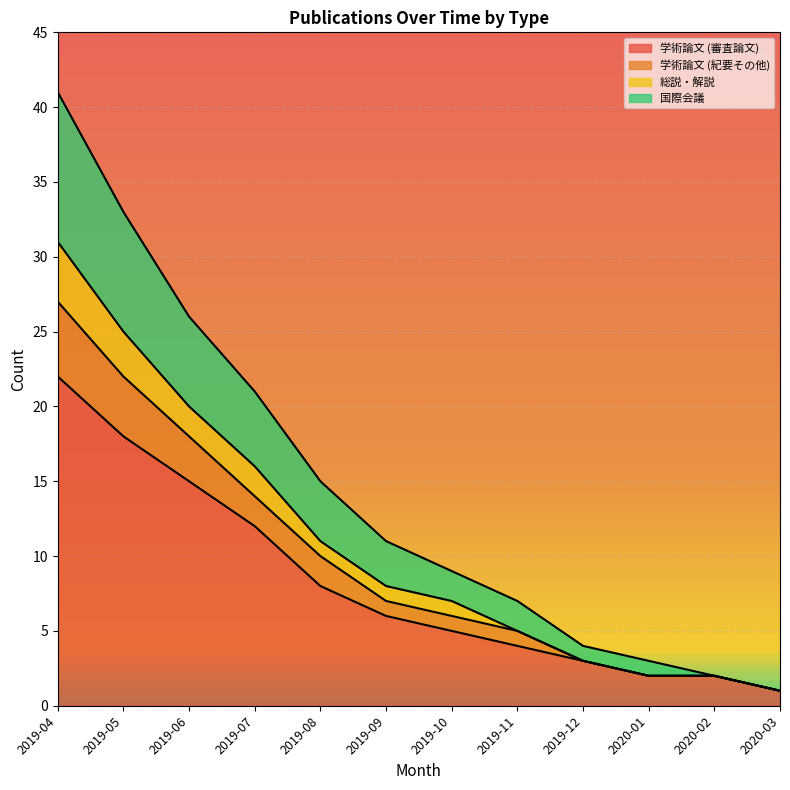

At which category is the sum across all series the highest?

2019-04